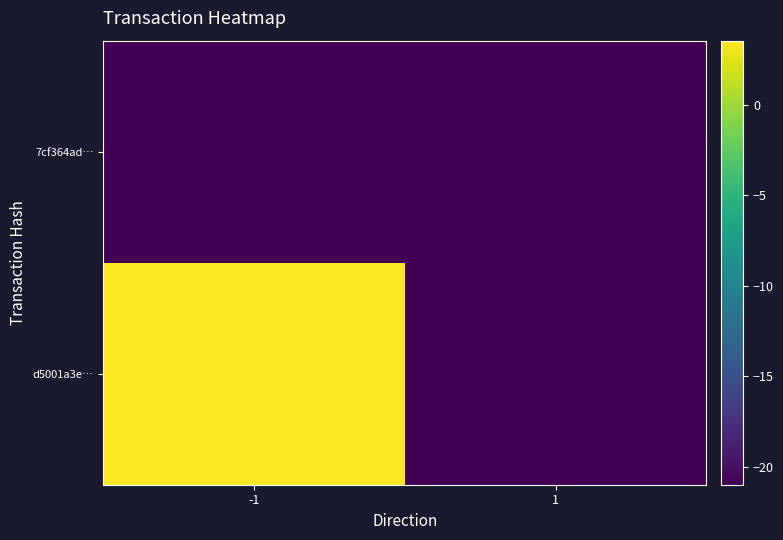

Rank the series by their average value, from highest to lowest.

d5001a3e…, 7cf364ad…